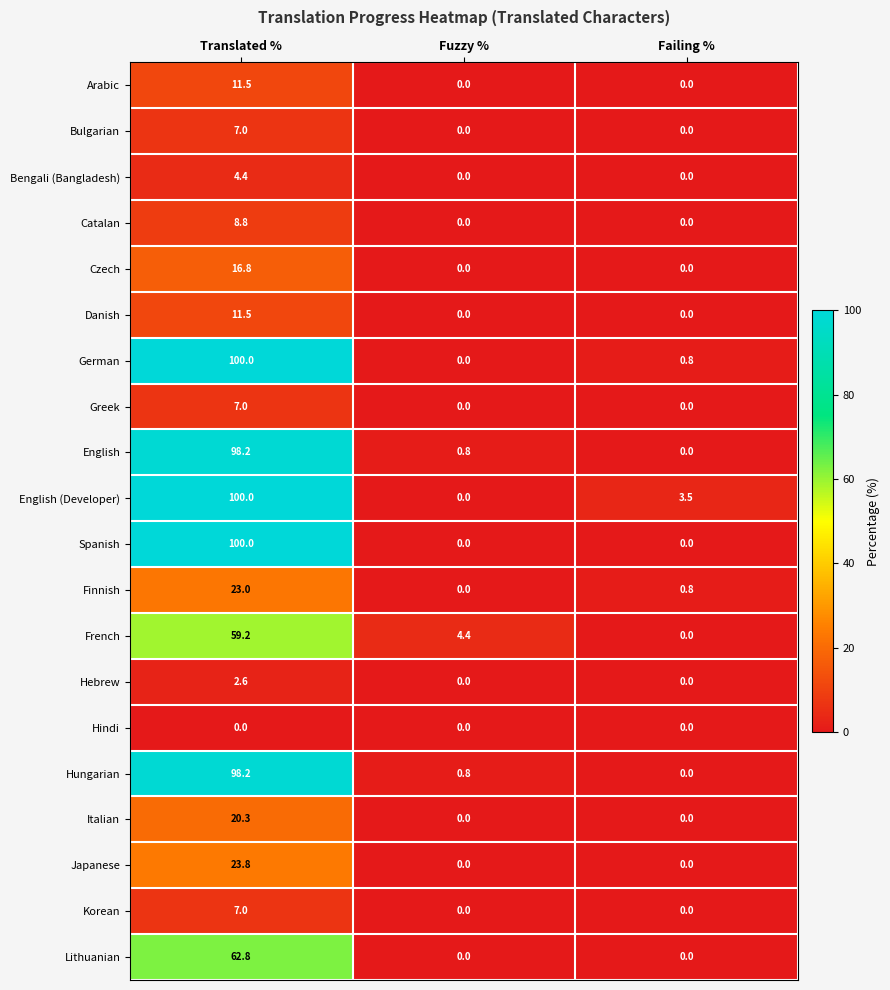

What is the difference between the Czech values at Fuzzy % and Translated %?

16.8